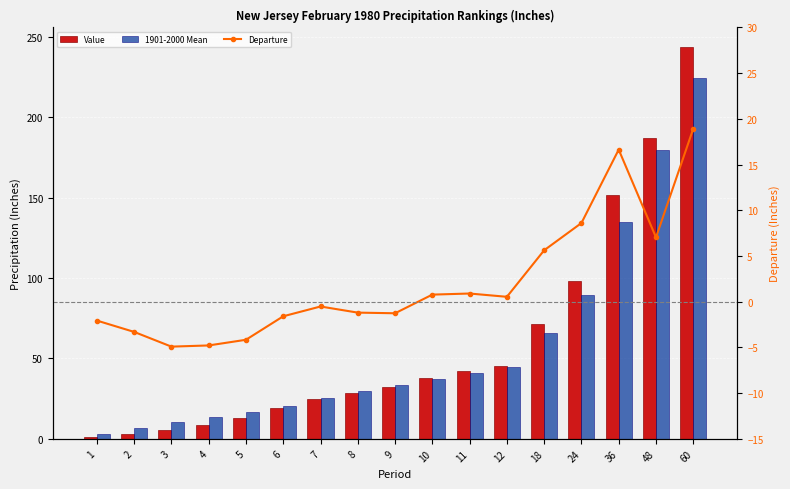

Reading left to right, list all the values displayed in this chart.

Value: 1.0	3.2	5.3	8.9	12.8	19.1	24.8	28.6	32.3	38.0	41.9	45.4	71.2	98.4	151.4	186.9	243.7
1901-2000 Mean: 3.0	6.5	10.2	13.6	17.0	20.7	25.4	29.8	33.5	37.3	41.0	44.9	65.6	89.8	134.8	179.9	224.8
Departure: -2.1	-3.3	-4.9	-4.8	-4.2	-1.6	-0.5	-1.2	-1.3	0.8	0.9	0.5	5.6	8.6	16.6	7.0	18.9